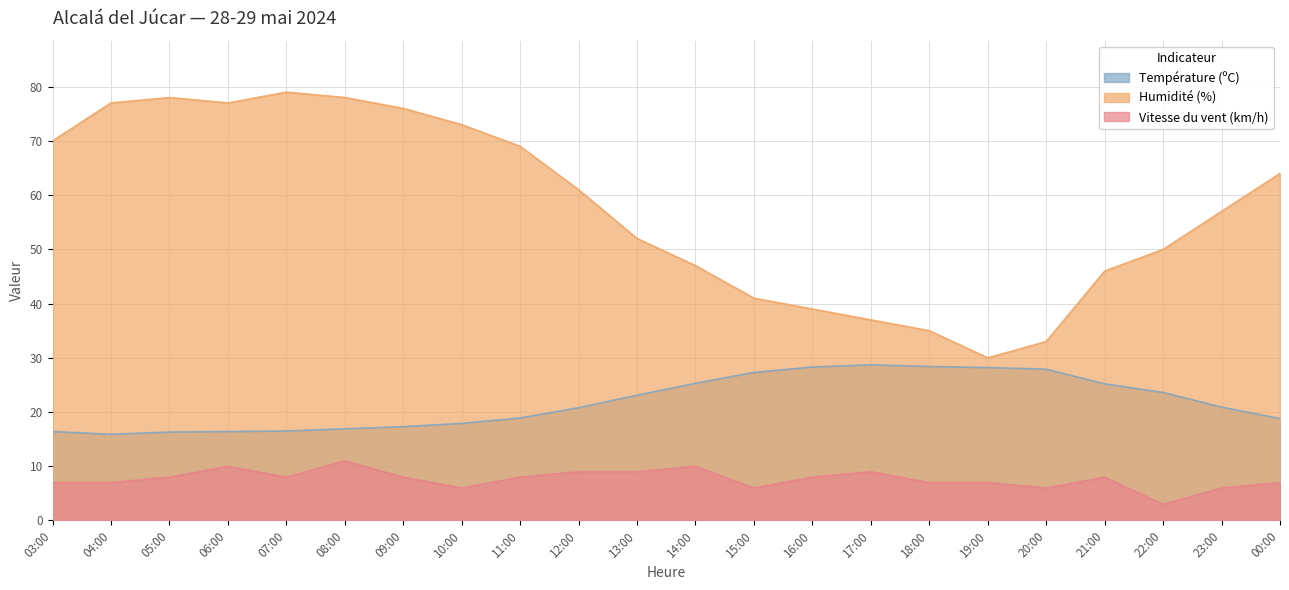

How many data points in Température (ºC) are less than 20?

10